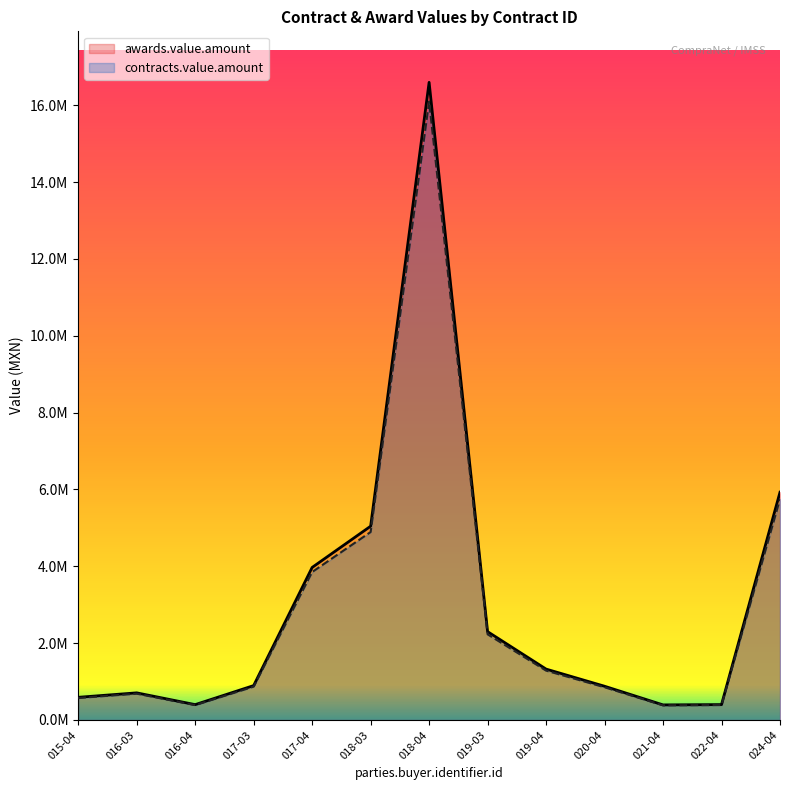

Rank the series at 016-04 from highest to lowest value.

contracts.value.amount, awards.value.amount